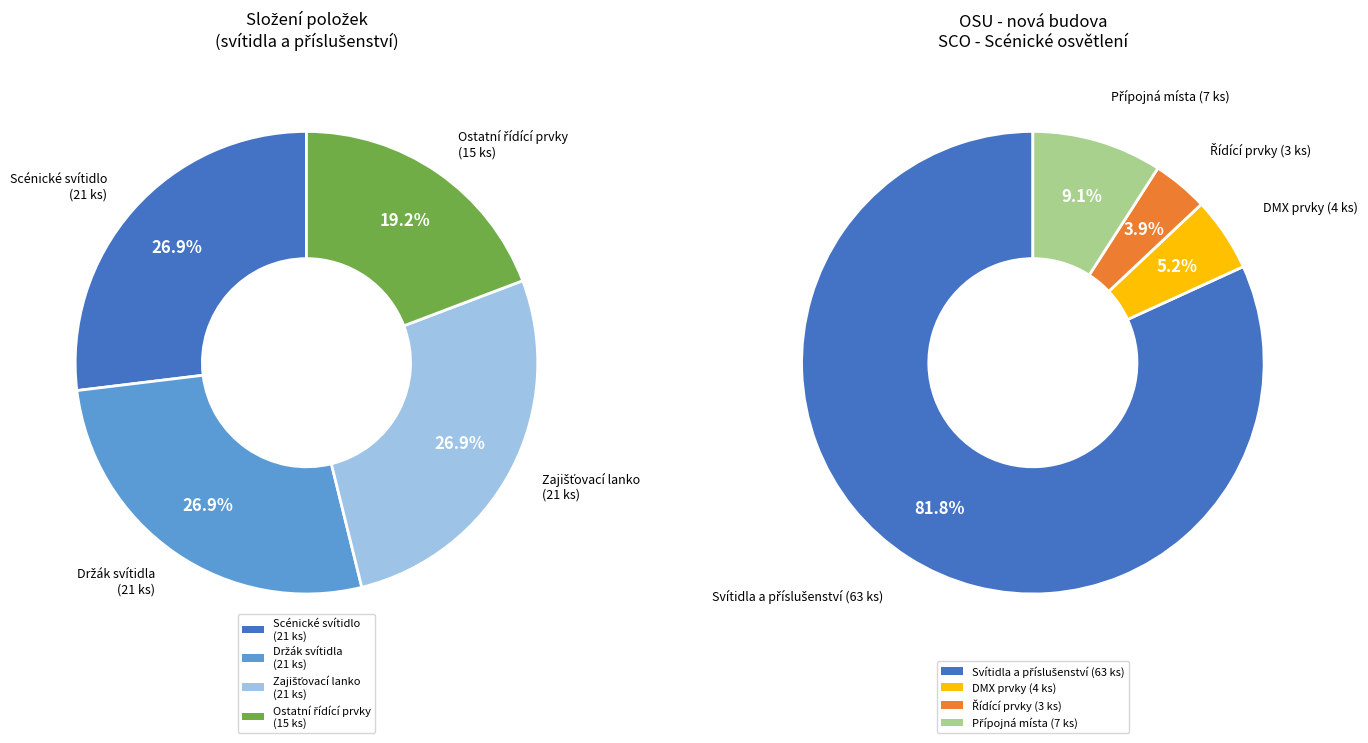

Does DMX splitter represent more than half of the total?

No